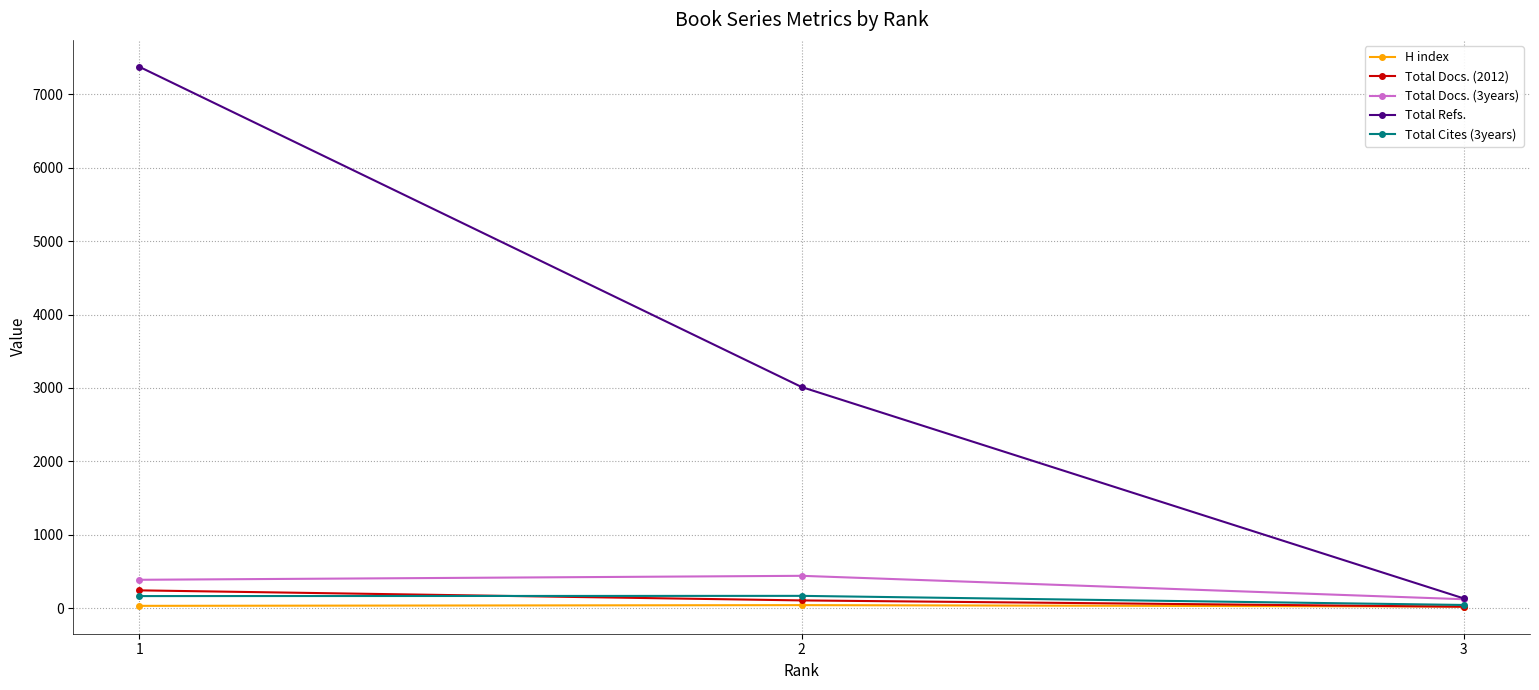

Which series has the widest spread of values?

Total Refs.